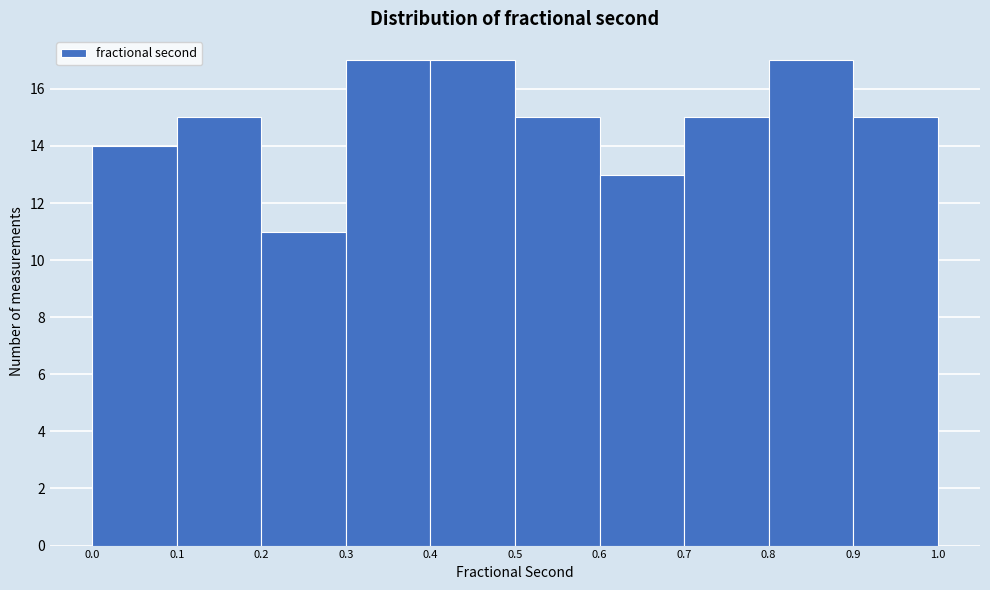

Reading left to right, list every bar in this chart as the range it spans on the x-axis followed by its height. The values are not printed on the chart, so give them approximately, as read against the axis.

0.0 to 0.1: 14
0.1 to 0.2: 15
0.2 to 0.3: 11
0.3 to 0.4: 17
0.4 to 0.5: 17
0.5 to 0.6: 15
0.6 to 0.7: 13
0.7 to 0.8: 15
0.8 to 0.9: 17
0.9 to 1.0: 15